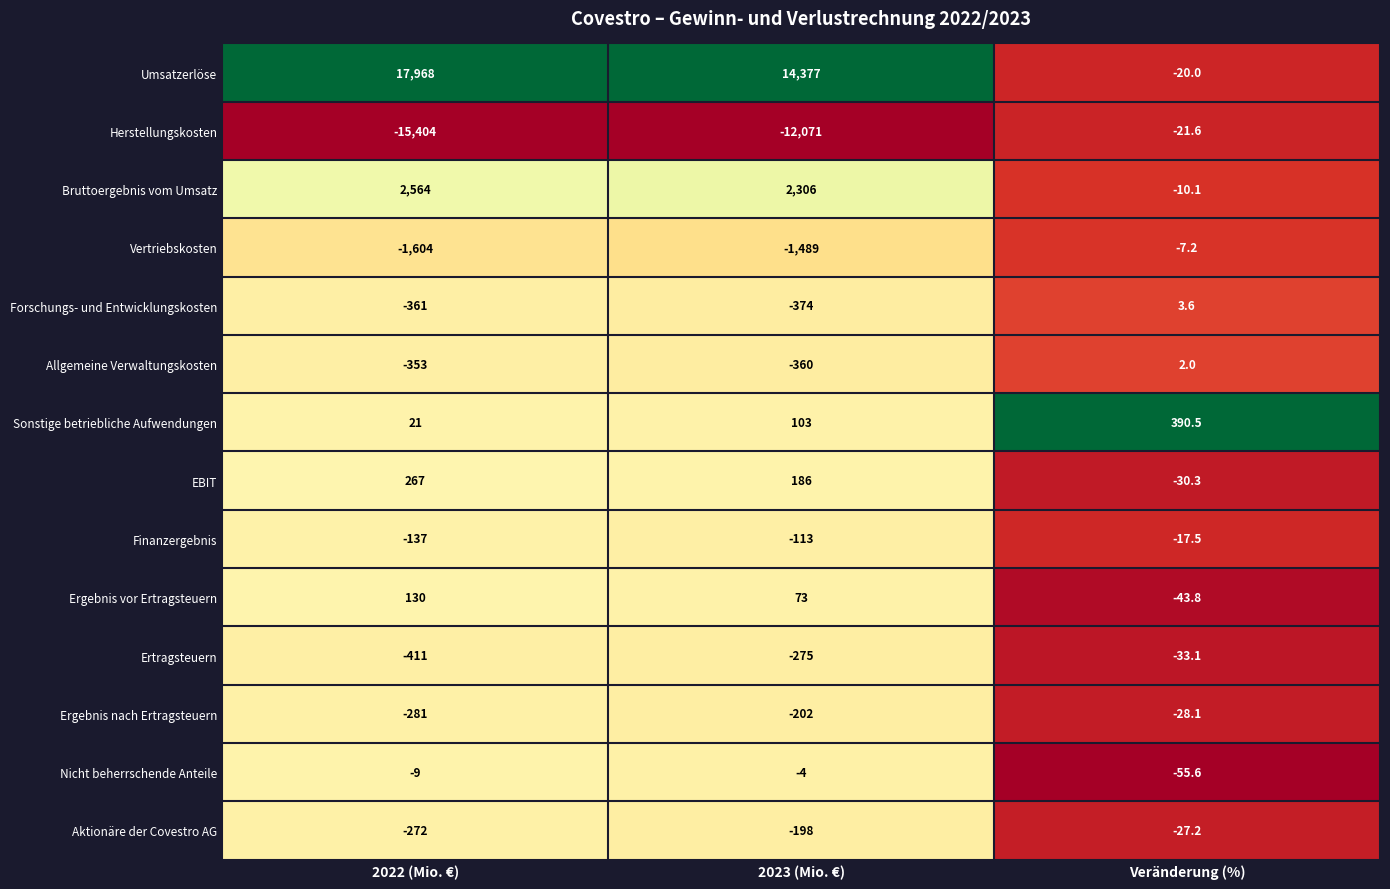

What is the difference between the highest and lowest values at 2023 (Mio. €)?

26448.0